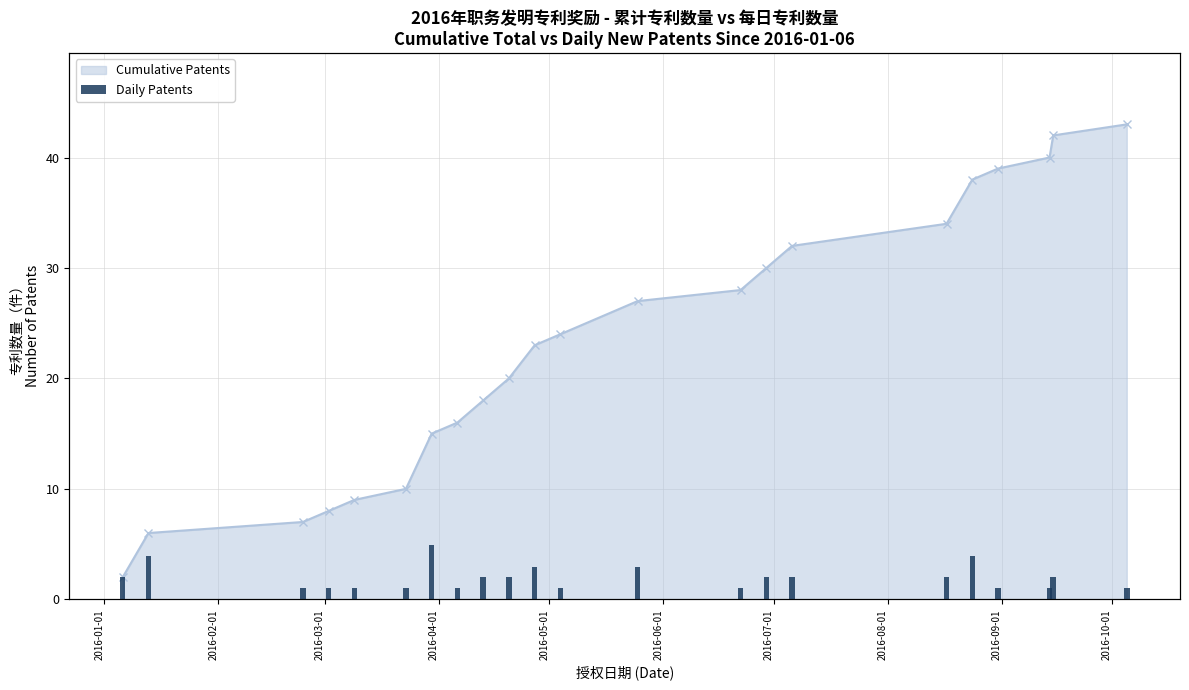

What is the average value?

2